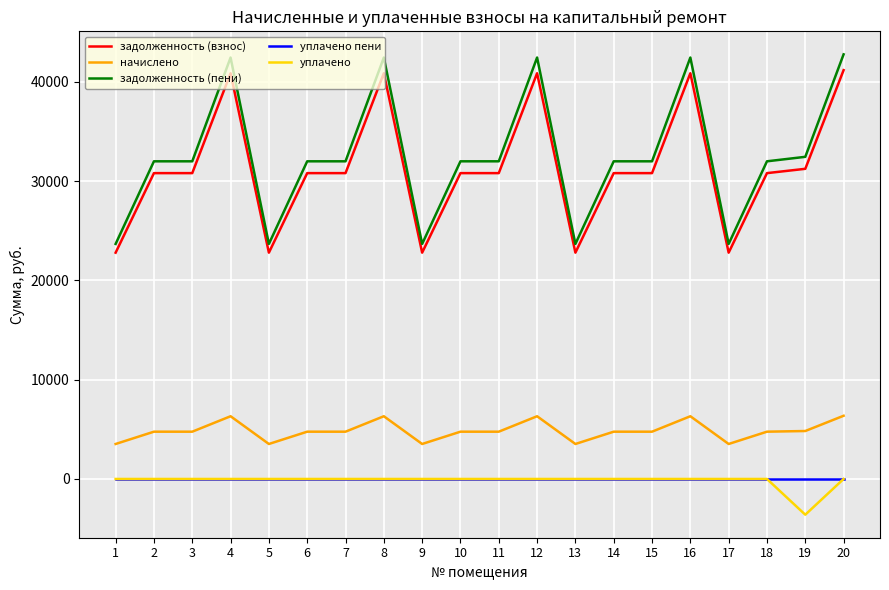

Which series has the widest spread of values?

задолженность (пени)